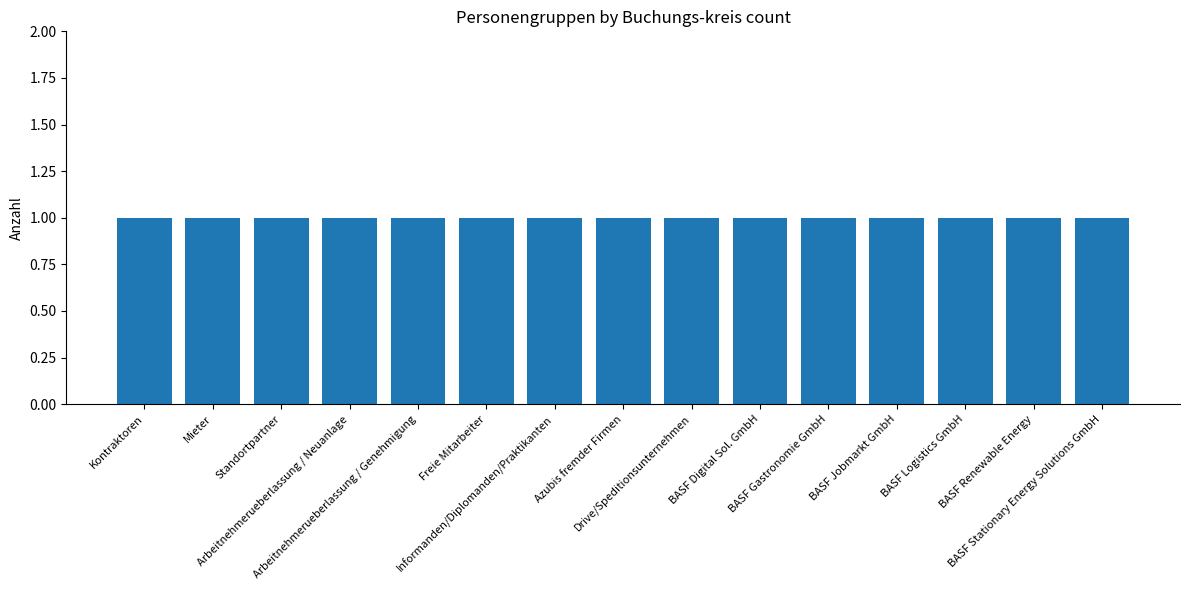

The chart shows a value of 2 at Arbeitnehmerueberlassung / Genehmigung. True or false?

False